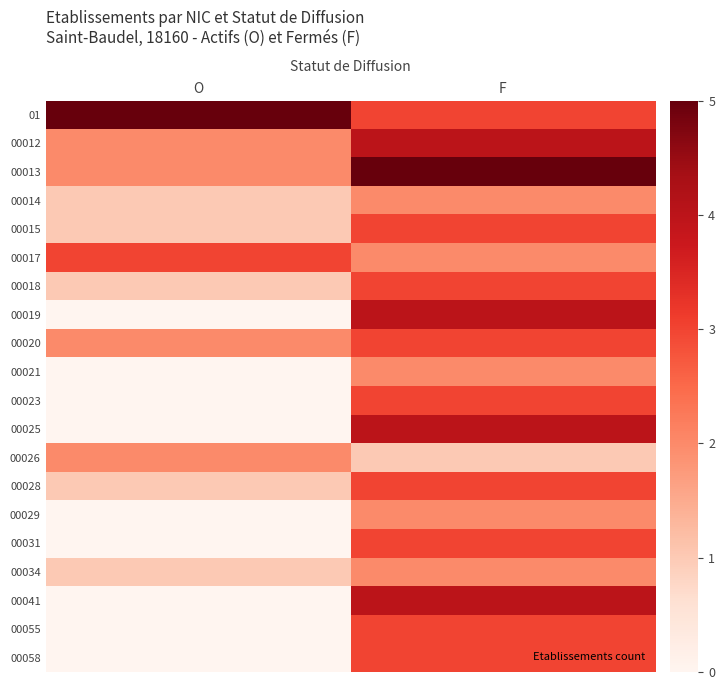

Reading left to right, list all the values displayed in this chart.

01: O=5	F=3
00012: O=2	F=4
00013: O=2	F=5
00014: O=1	F=2
00015: O=1	F=3
00017: O=3	F=2
00018: O=1	F=3
00019: O=0	F=4
00020: O=2	F=3
00021: O=0	F=2
00023: O=0	F=3
00025: O=0	F=4
00026: O=2	F=1
00028: O=1	F=3
00029: O=0	F=2
00031: O=0	F=3
00034: O=1	F=2
00041: O=0	F=4
00055: O=0	F=3
00058: O=0	F=3